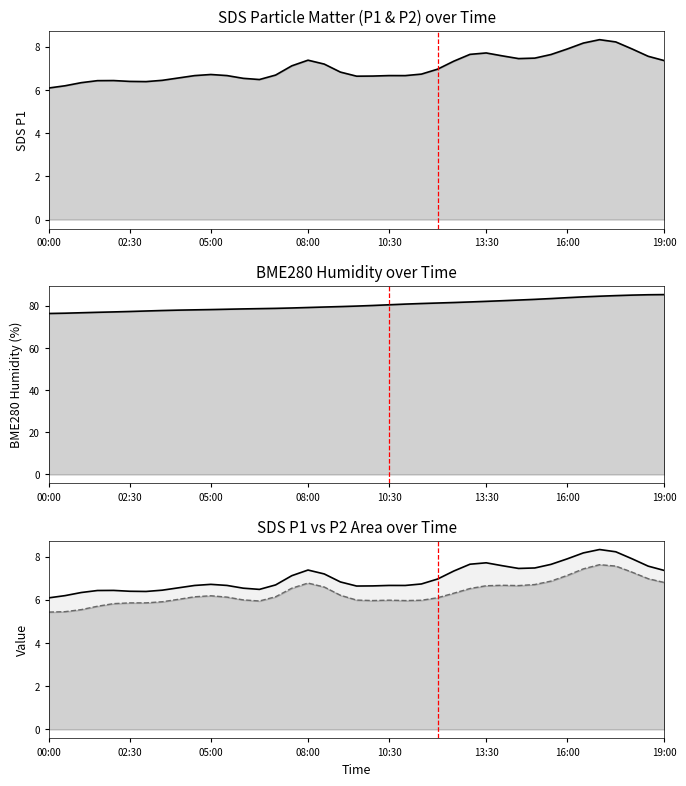

Does the chart display data point markers on the line(s)?

No